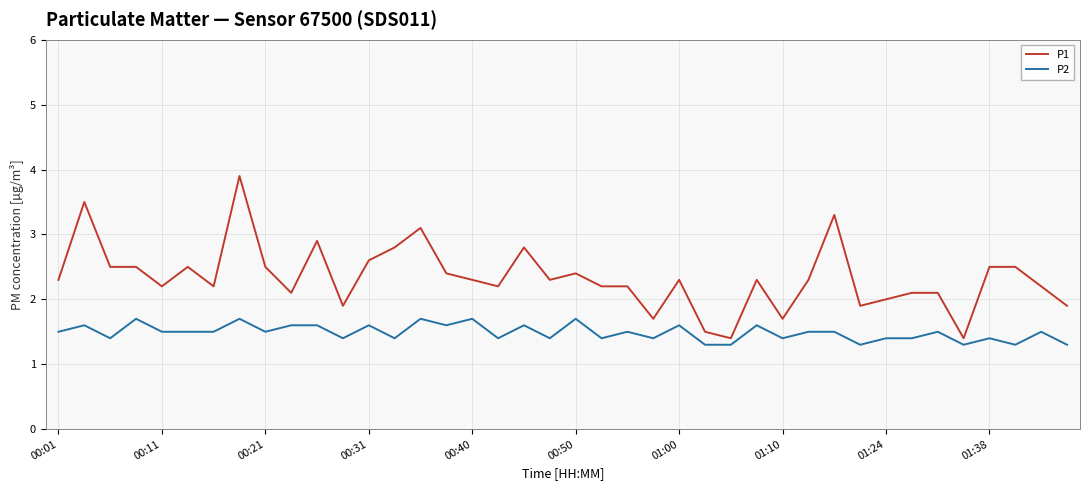

Rank the series by their maximum value, from lowest to highest.

P2, P1